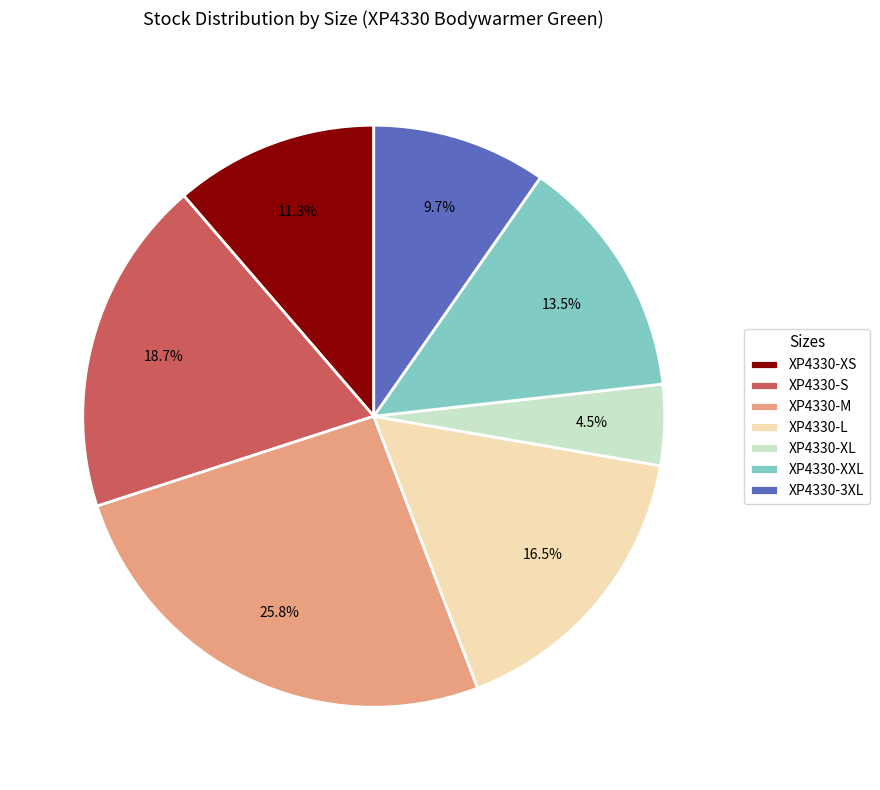

Do XP4330-S and XP4330-XXL together represent more than half of the pie?

No